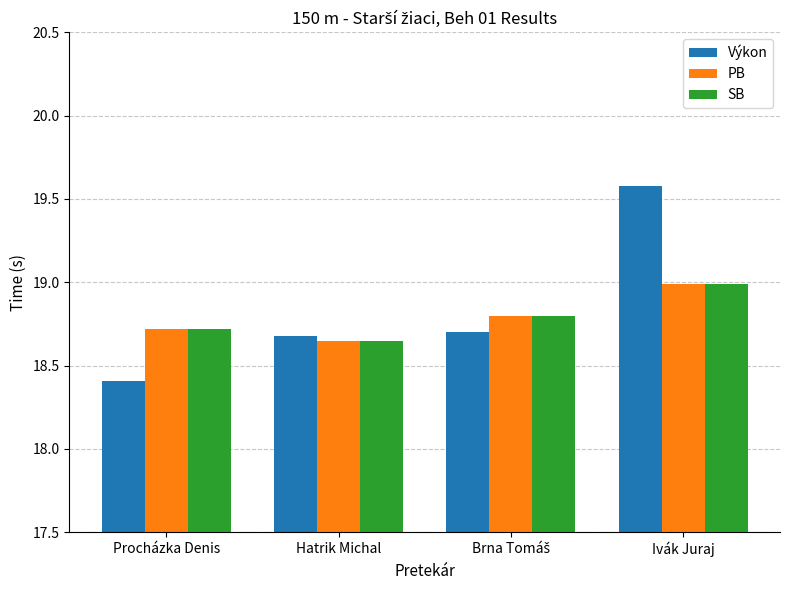

What is the difference between the highest and lowest values at Procházka Denis?

0.3